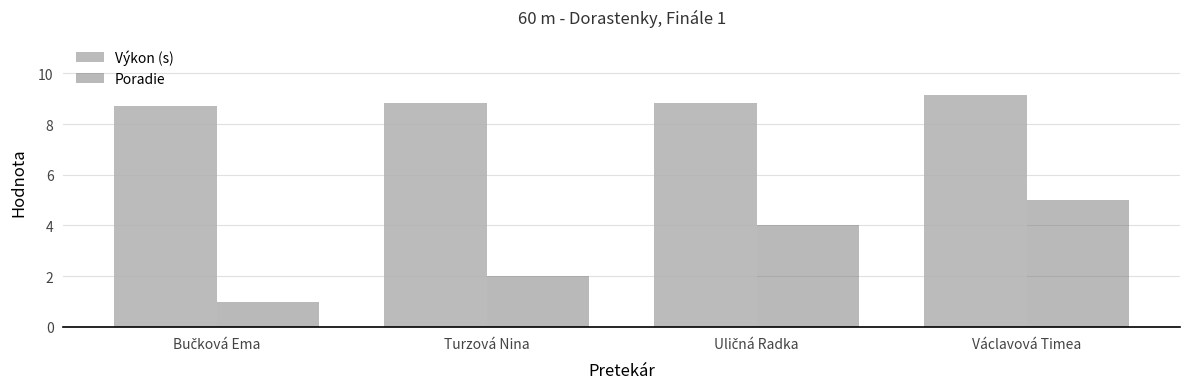

What are all the series names shown in the legend?

Výkon (s), Poradie